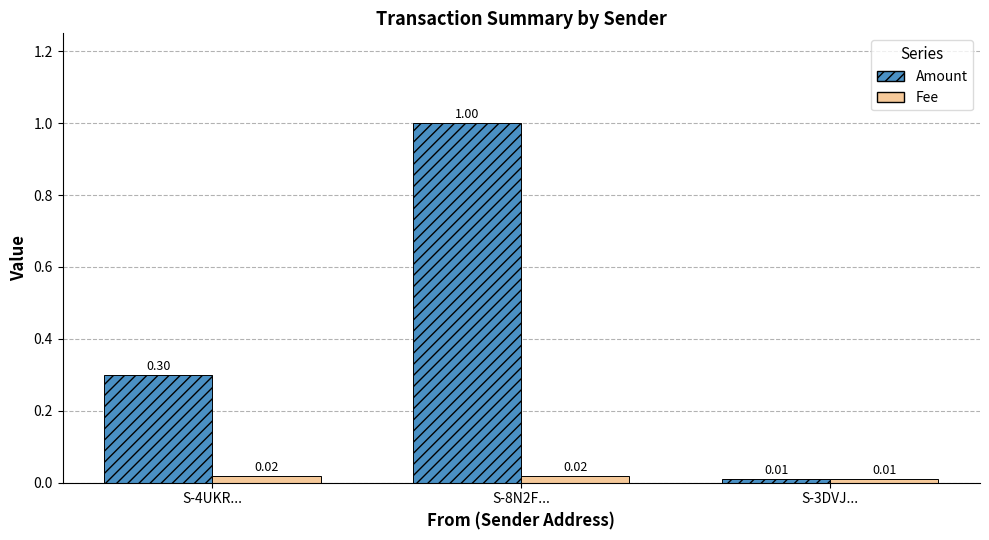

Between S-4UKR... and S-8N2F..., which series saw the biggest shift?

Amount